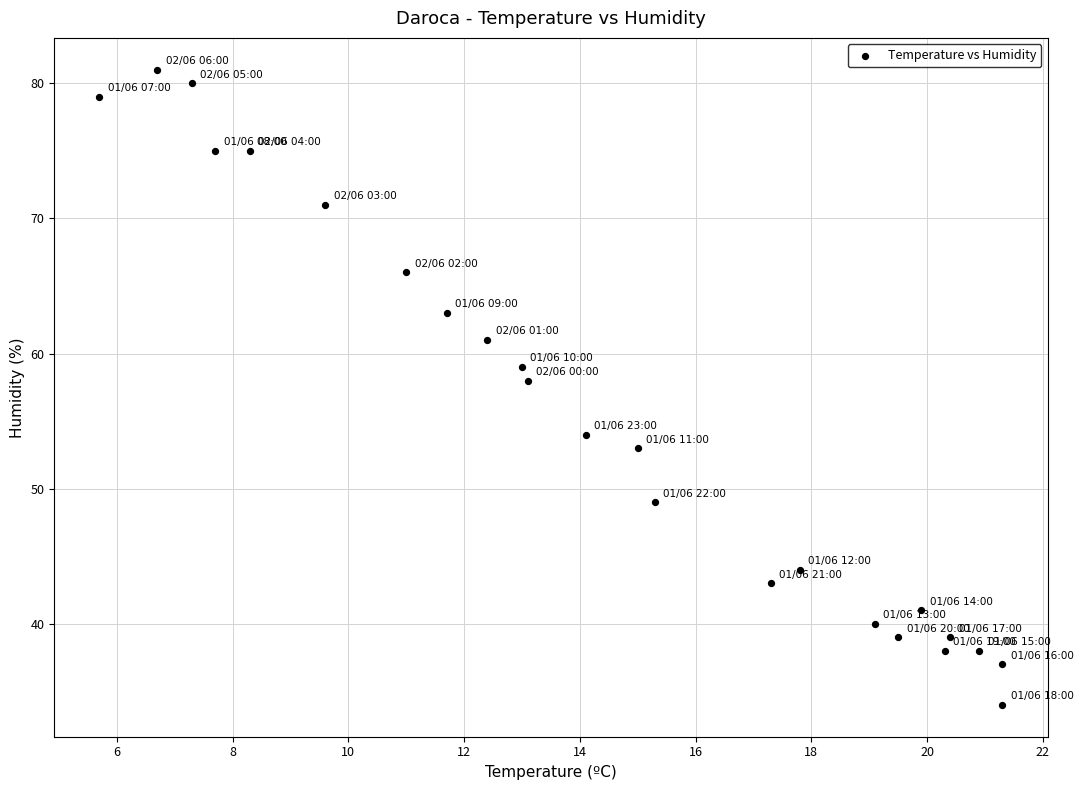

What is the range of Y values (max minus min)?

47